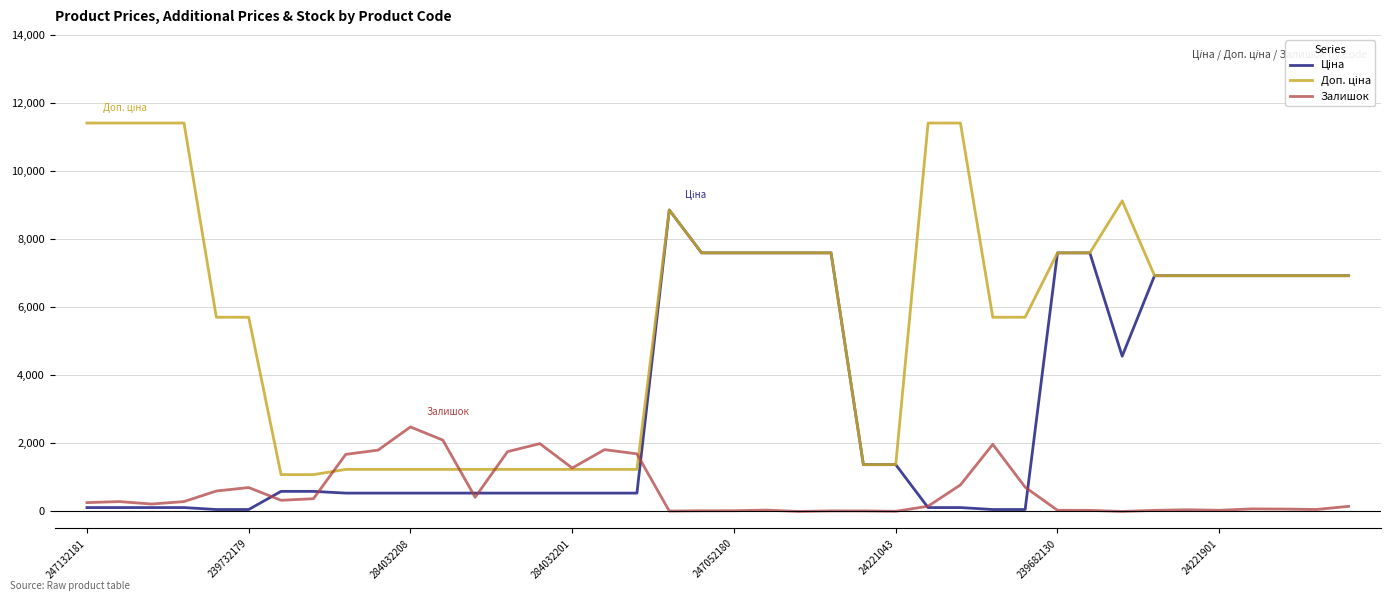

How many values in the Залишок series are below 260?

20